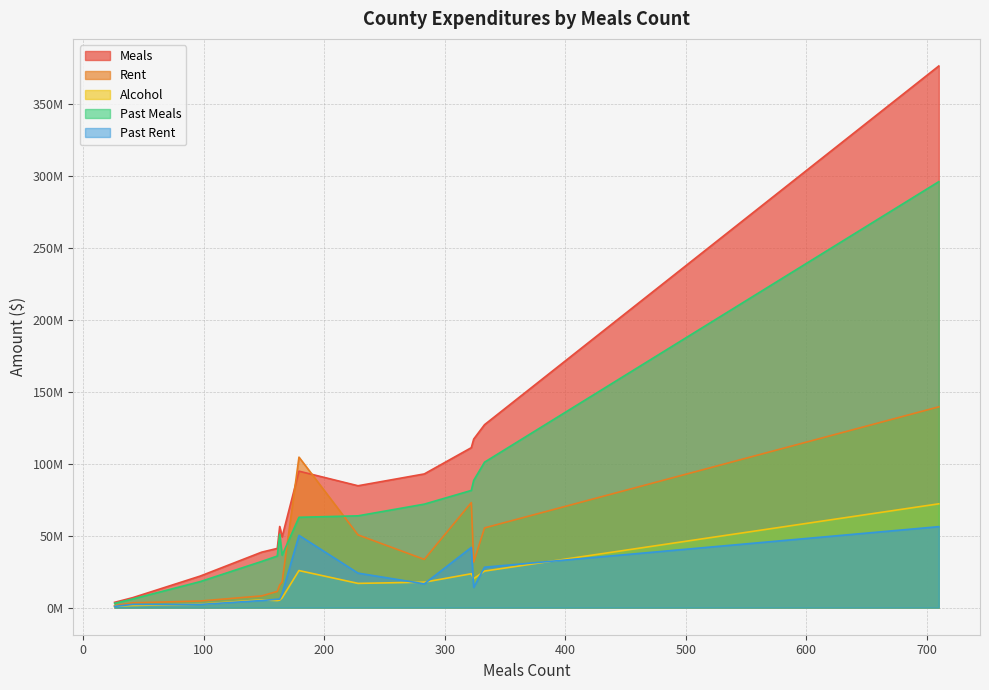

What is the average value of the Past Meals series?

67776812.9